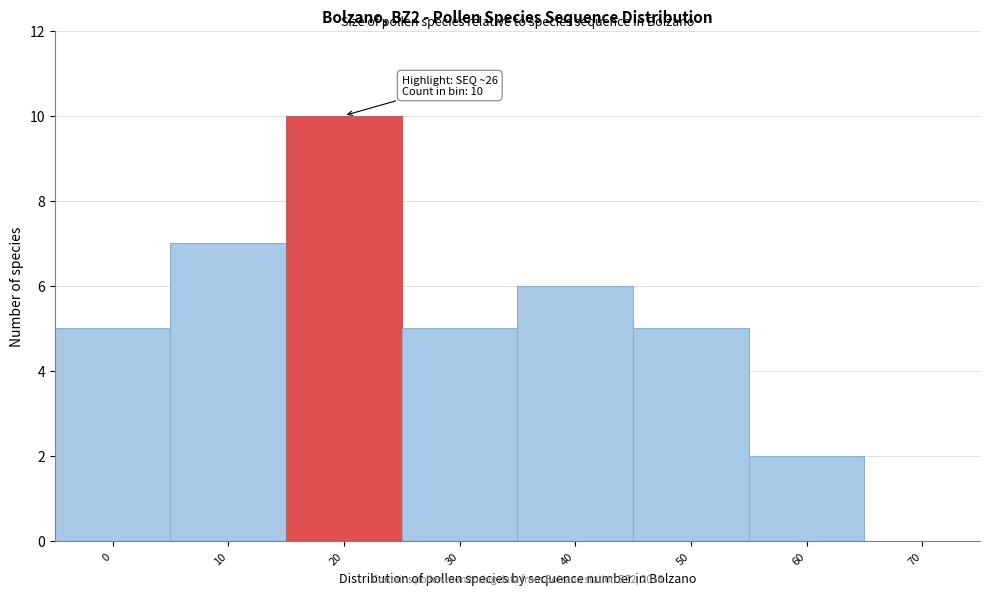

Reading right to left, list all the values displayed in this chart.

70=0	60=2	50=5	40=6	30=5	20=10	10=7	0=5